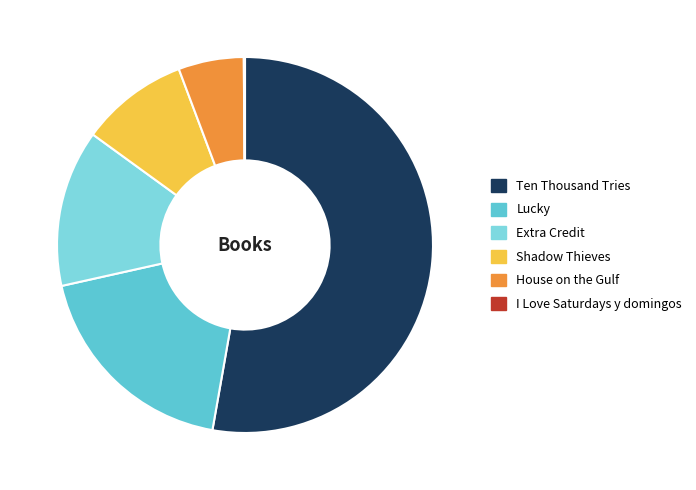

What percentage is NOT represented by Lucky?

81.3%